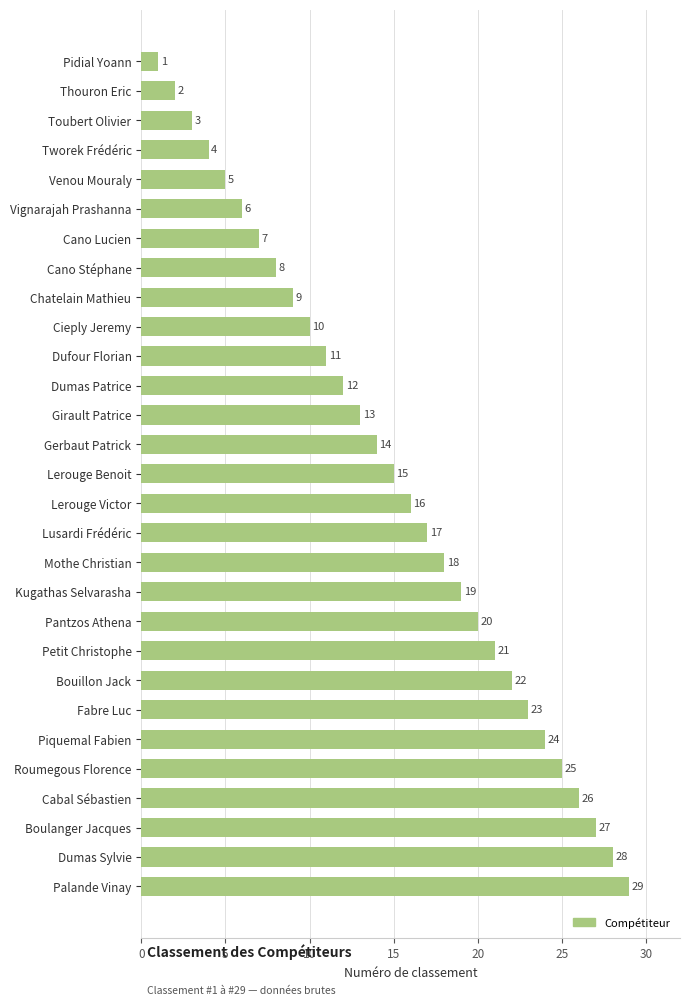

Rank the categories by value from highest to lowest.

Palande Vinay, Dumas Sylvie, Boulanger Jacques, Cabal Sébastien, Roumegous Florence, Piquemal Fabien, Fabre Luc, Bouillon Jack, Petit Christophe, Pantzos Athena, Kugathas Selvarasha, Mothe Christian, Lusardi Frédéric, Lerouge Victor, Lerouge Benoit, Gerbaut Patrick, Girault Patrice, Dumas Patrice, Dufour Florian, Cieply Jeremy, Chatelain Mathieu, Cano Stéphane, Cano Lucien, Vignarajah Prashanna, Venou Mouraly, Tworek Frédéric, Toubert Olivier, Thouron Eric, Pidial Yoann